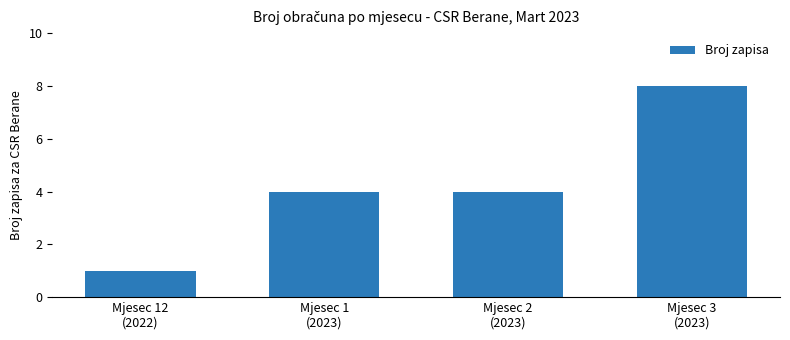

Is it true that the value at Mjesec 12
(2022) is 1?

True